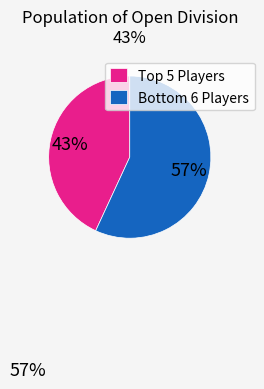

Is there any slice that represents more than half of the pie?

Yes